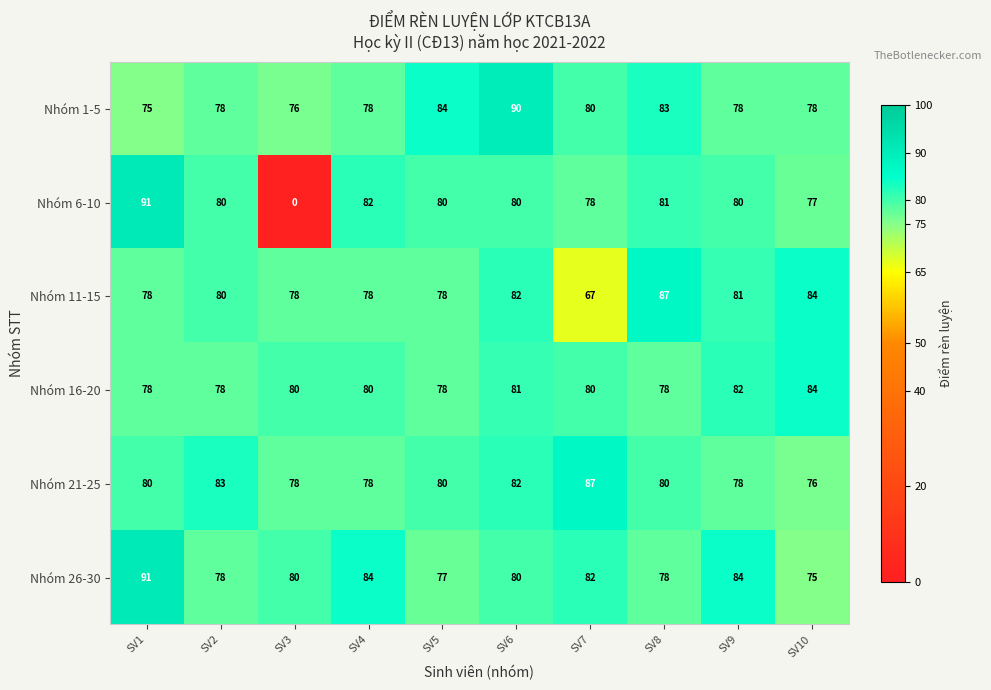

At which category does the chart reach its peak across all series?

SV1